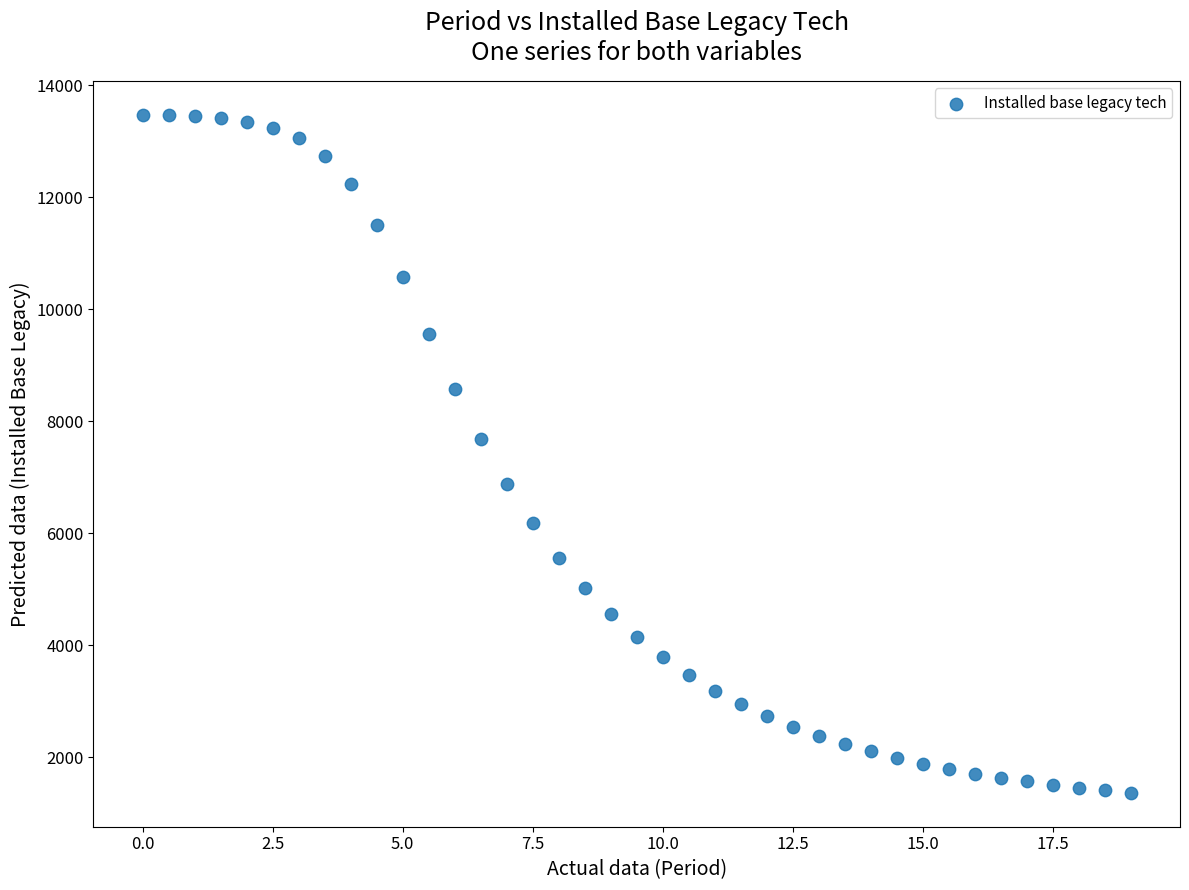

What is the range of Y values (max minus min)?

12106.3